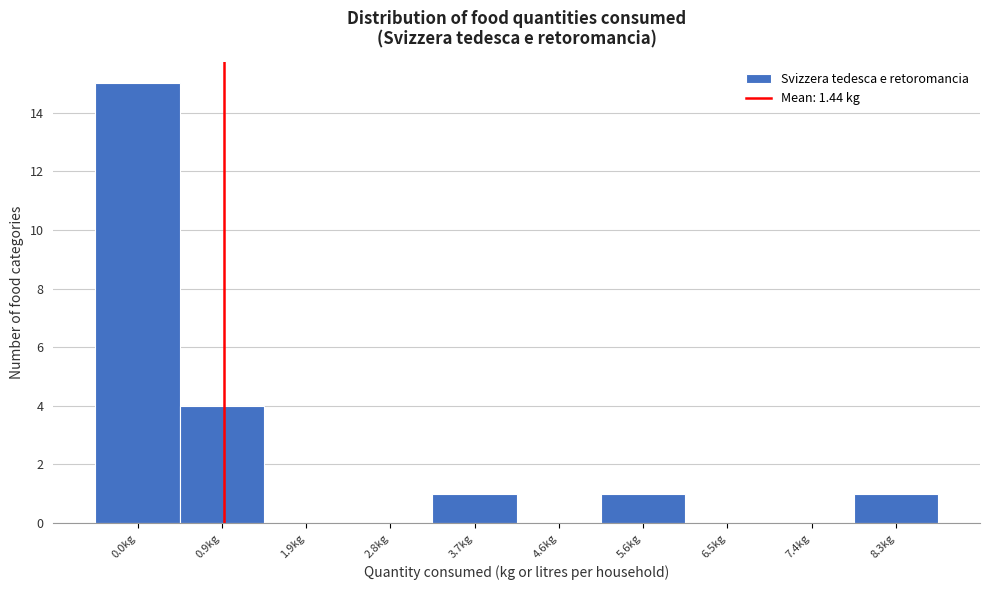

Reading left to right, what are all the values shown in this chart?

0.0kg=15	0.9kg=4	1.9kg=0	2.8kg=0	3.7kg=1	4.6kg=0	5.6kg=1	6.5kg=0	7.4kg=0	8.3kg=1